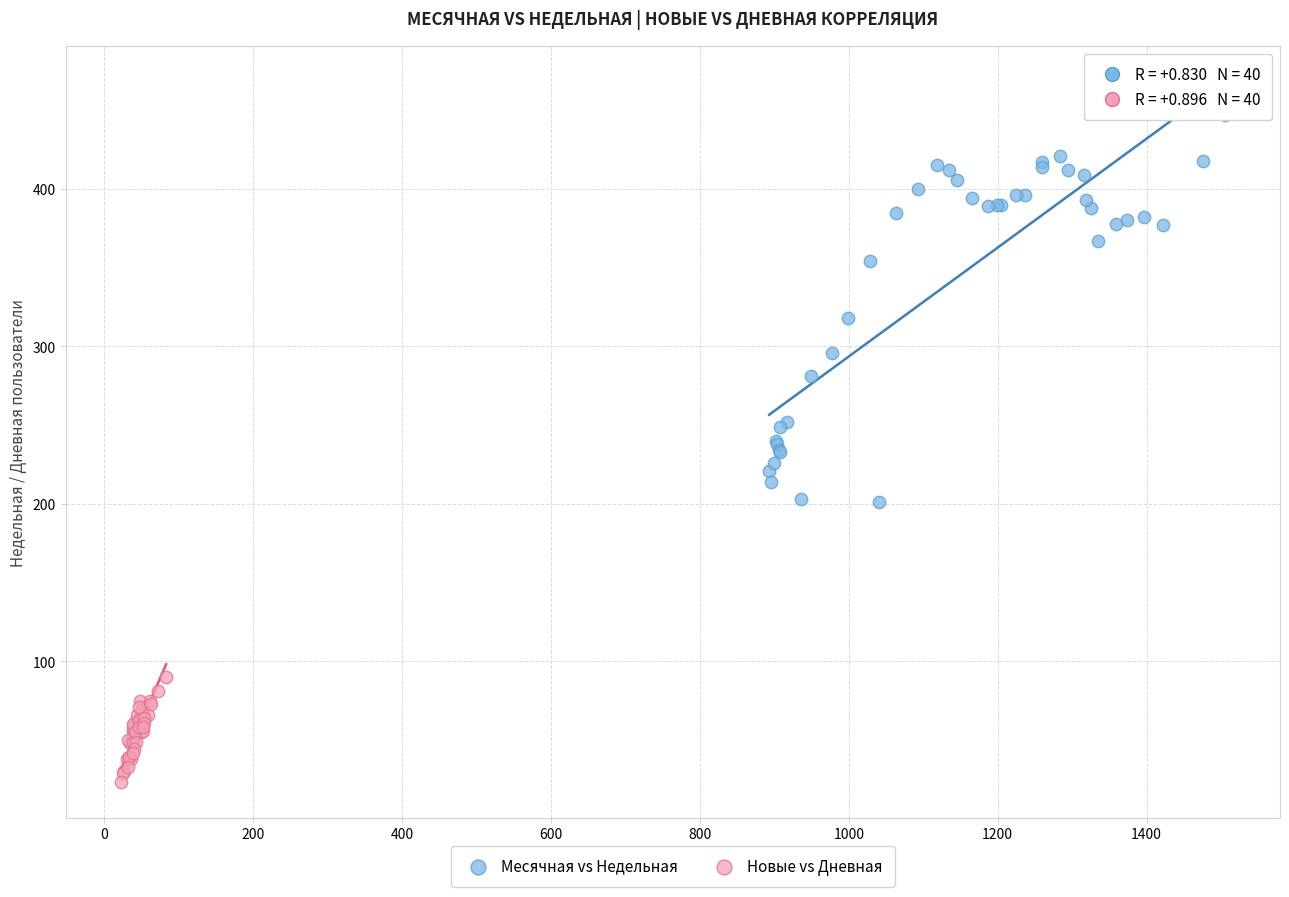

What are all the series names shown in the legend?

Месячная vs Недельная, Новые vs Дневная